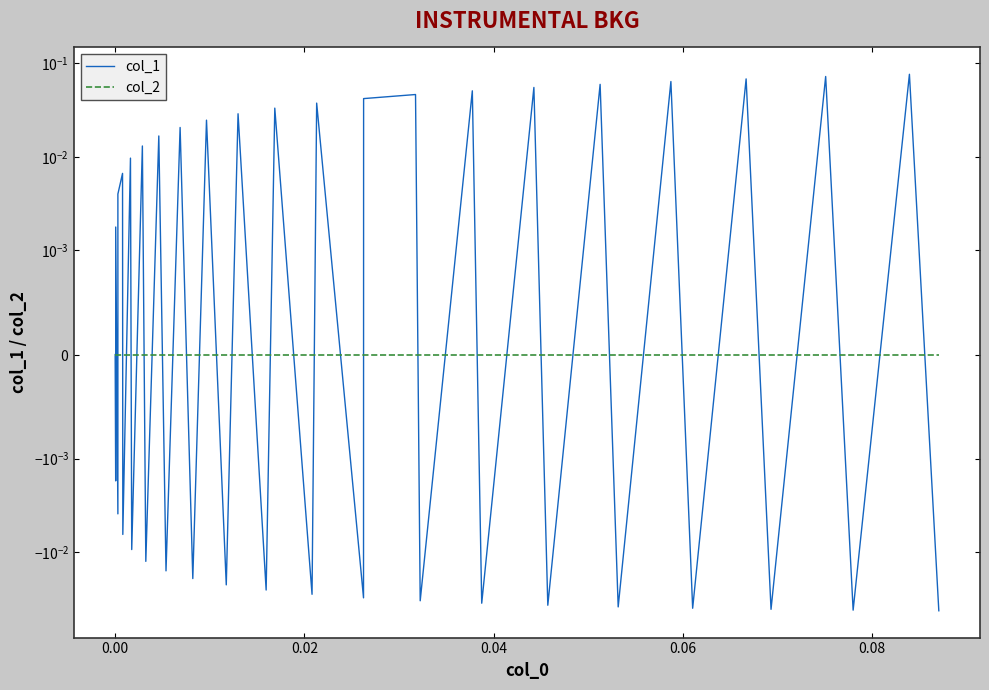

What is the maximum value for col_1?

0.1